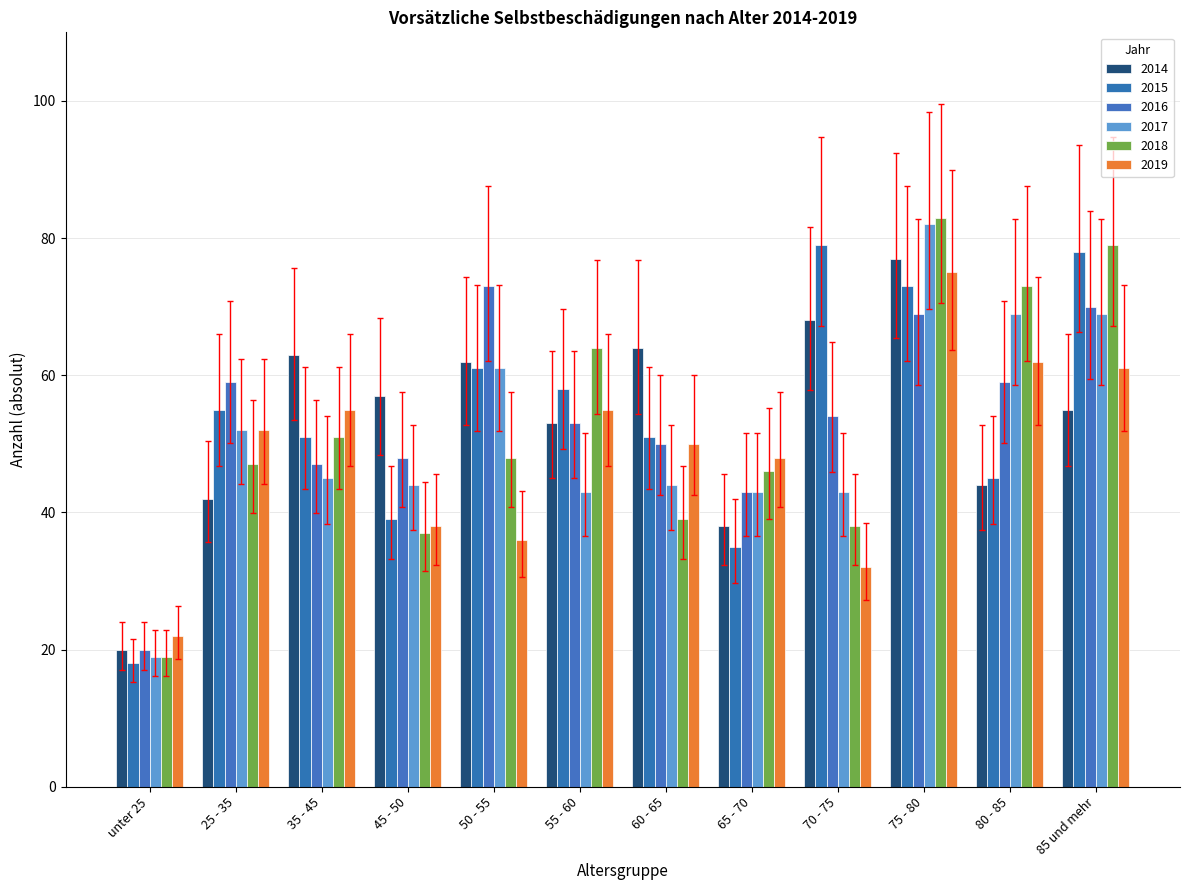

The 2017 series shows 56.8 at 55 - 60. True or false?

False